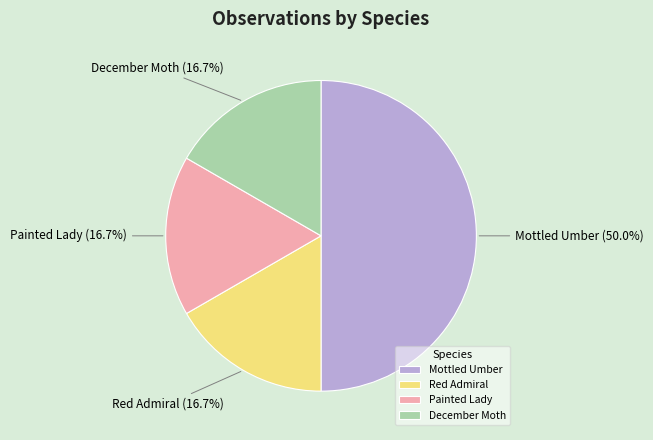

How many slices are in this pie chart?

4